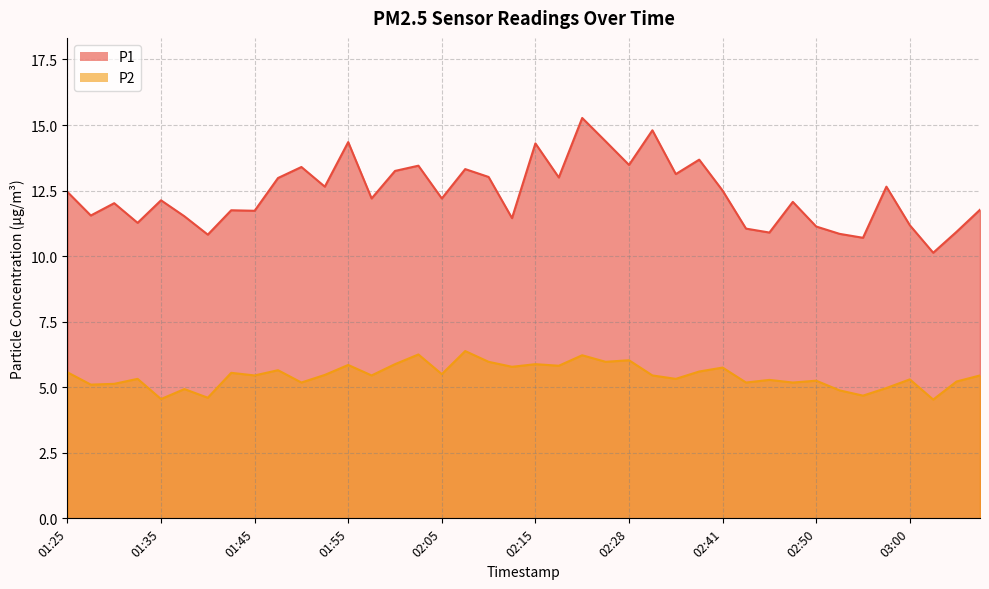

What is the difference between the maximum and second lowest values in the P1 series?

4.6